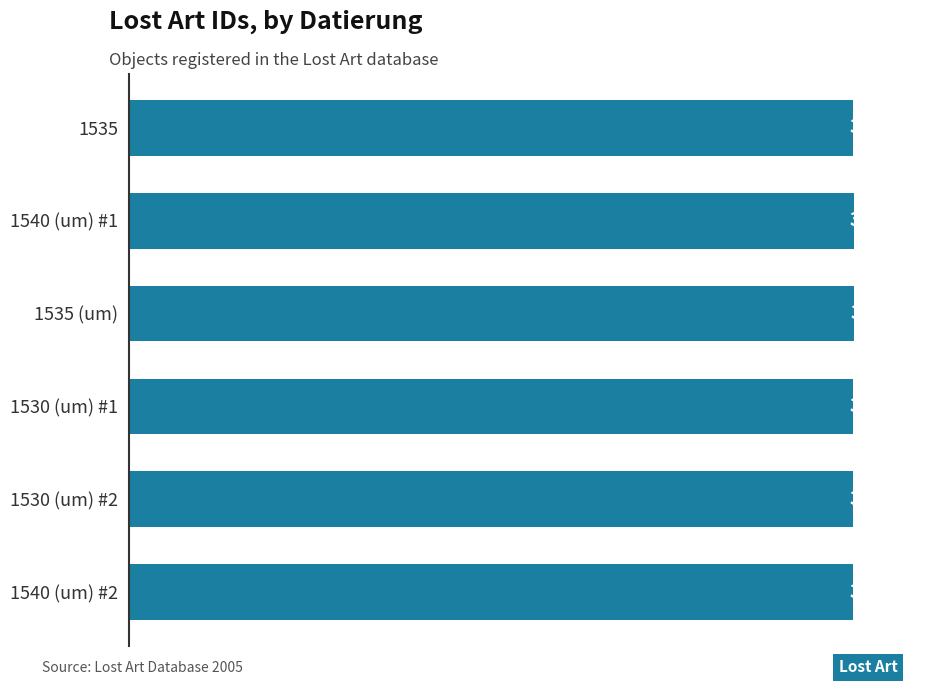

At which category does the chart reach its minimum across all series?

1530 (um) #1